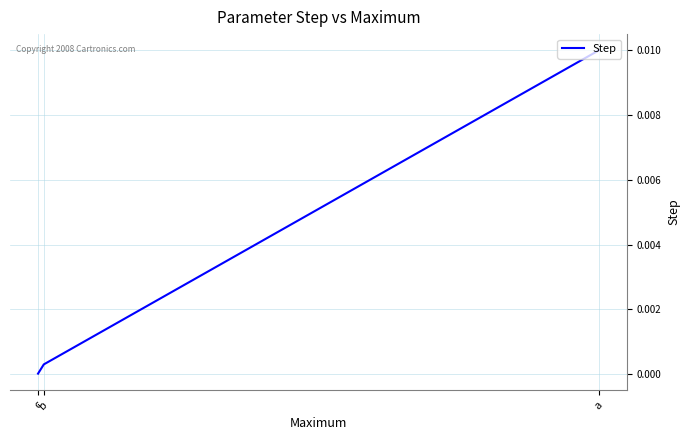

The chart shows a value of 0.0 at c. True or false?

True